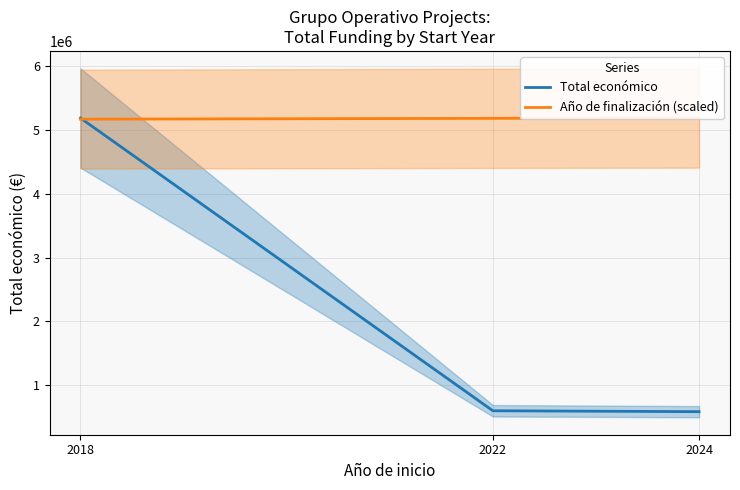

Is this an area chart (filled region under the line)?

No